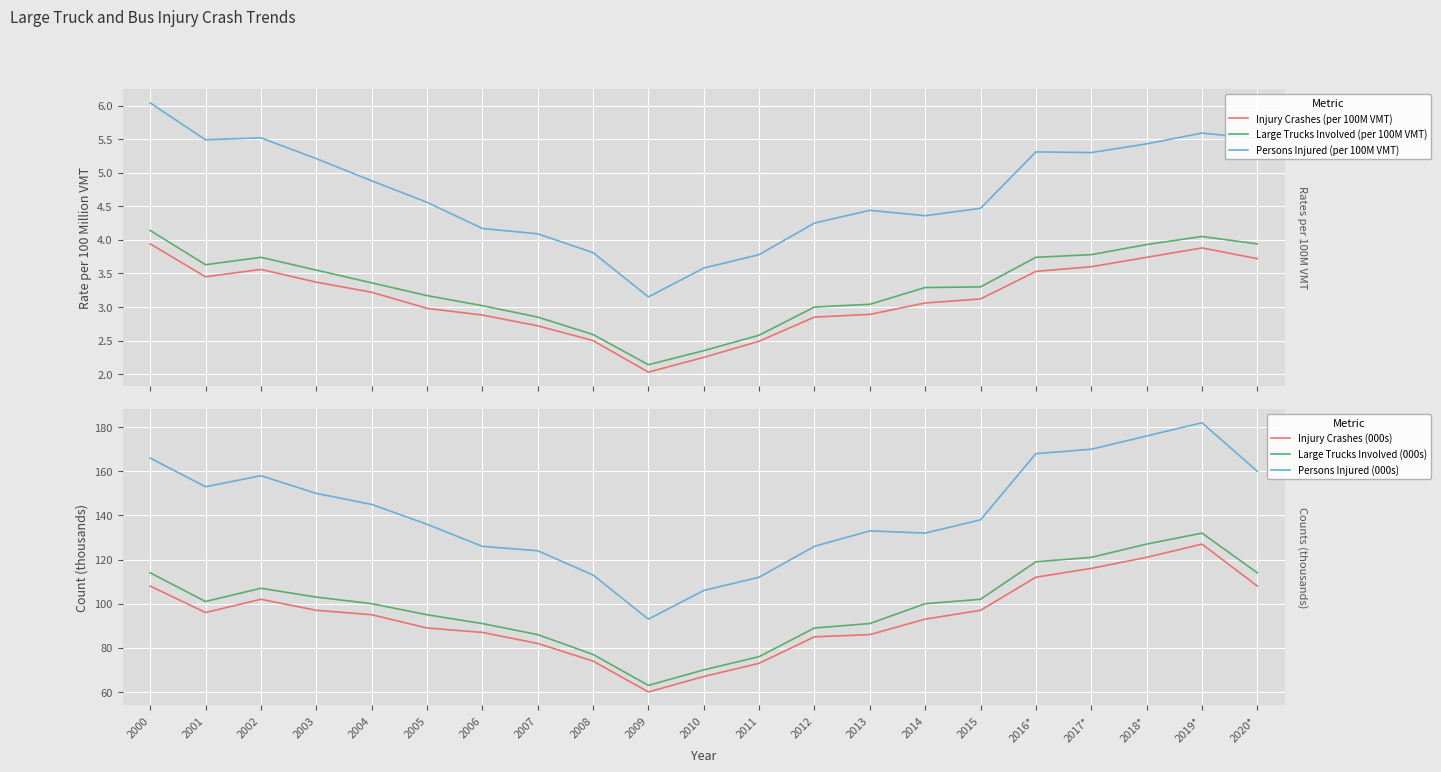

The Injury Crashes (per 100M VMT) series shows 2.9 at 2012. True or false?

True